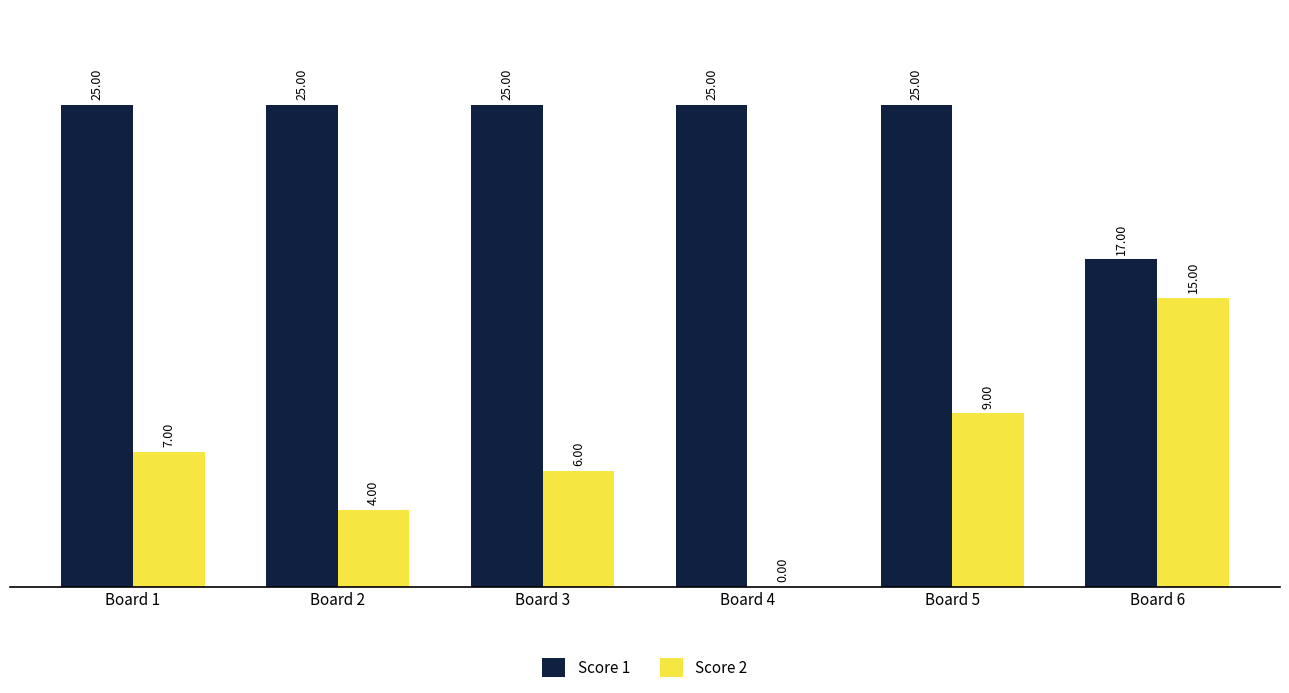

What is the maximum value shown in the chart?

25